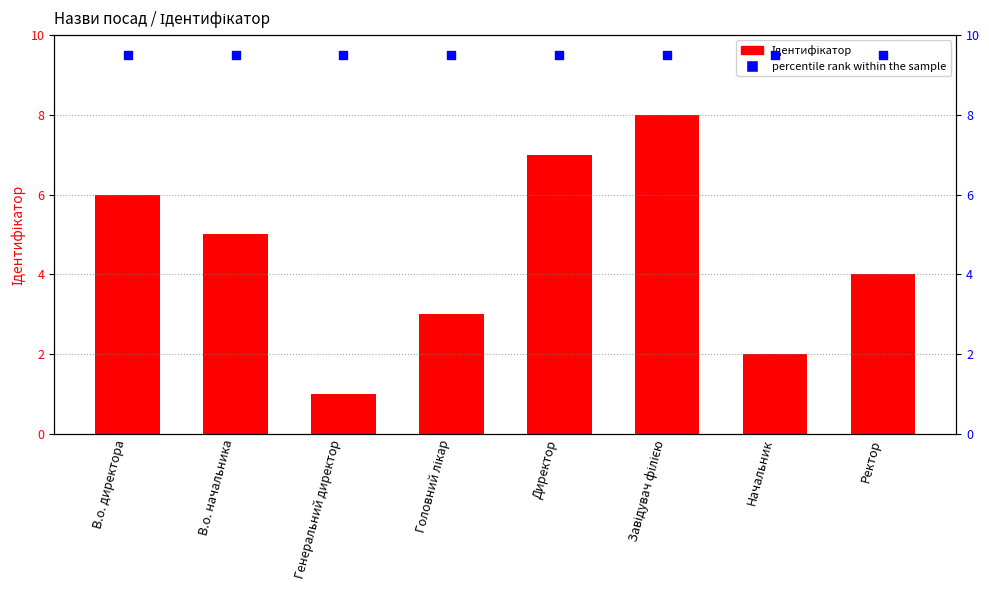

Is the value of Ідентифікатор at Директор greater than the value of percentile rank within the sample at В.о. директора?

No